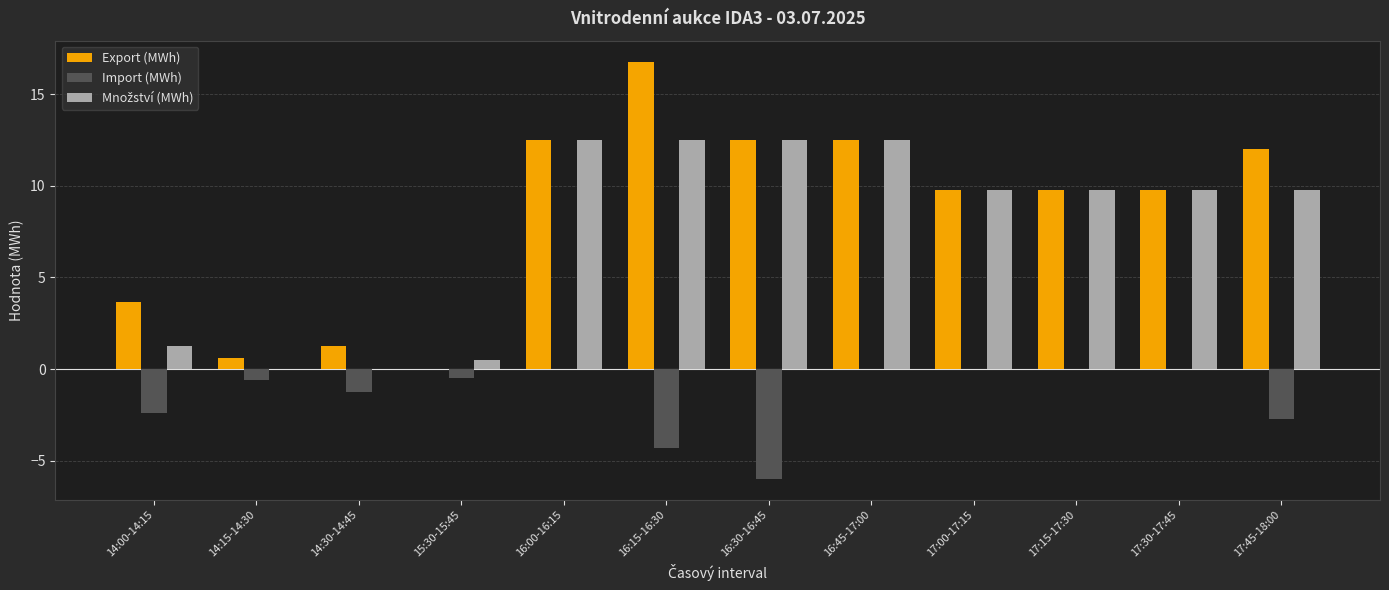

Where does the Export (MWh) series first go above 9?

16:00-16:15